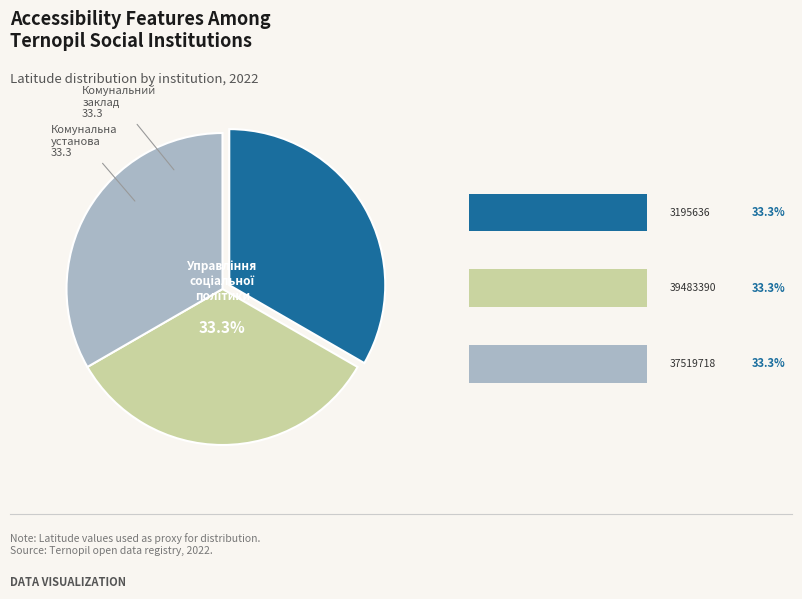

Is there a majority slice in this chart?

No